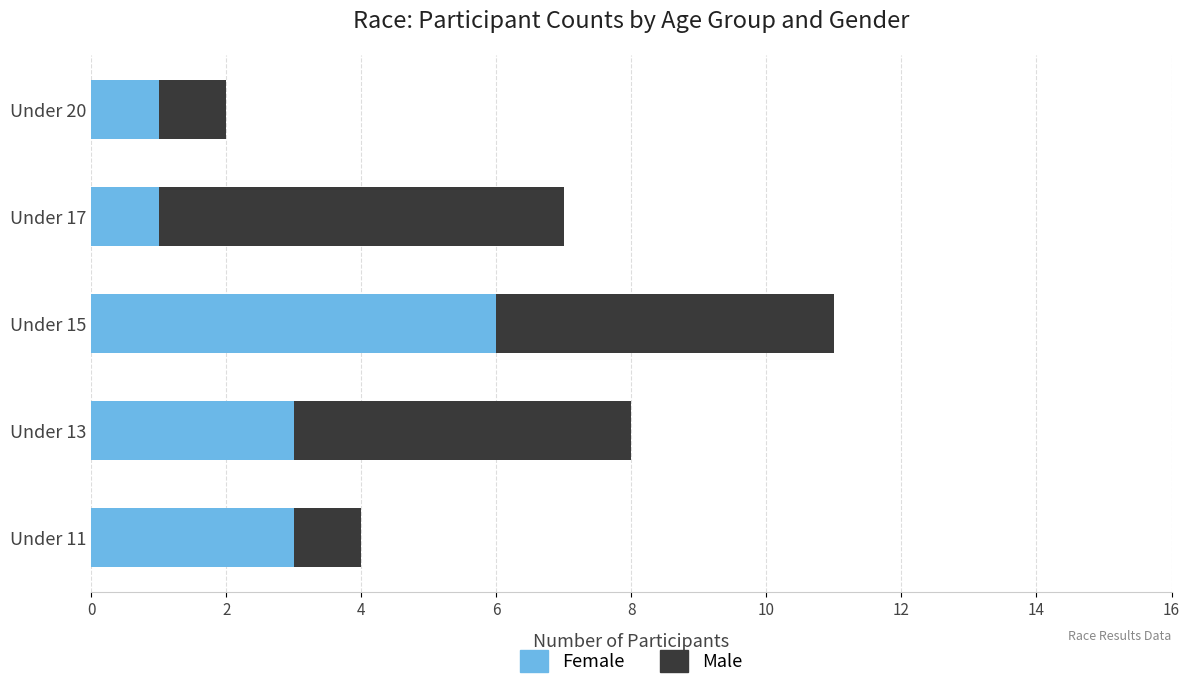

What is the average value of the Female series?

3